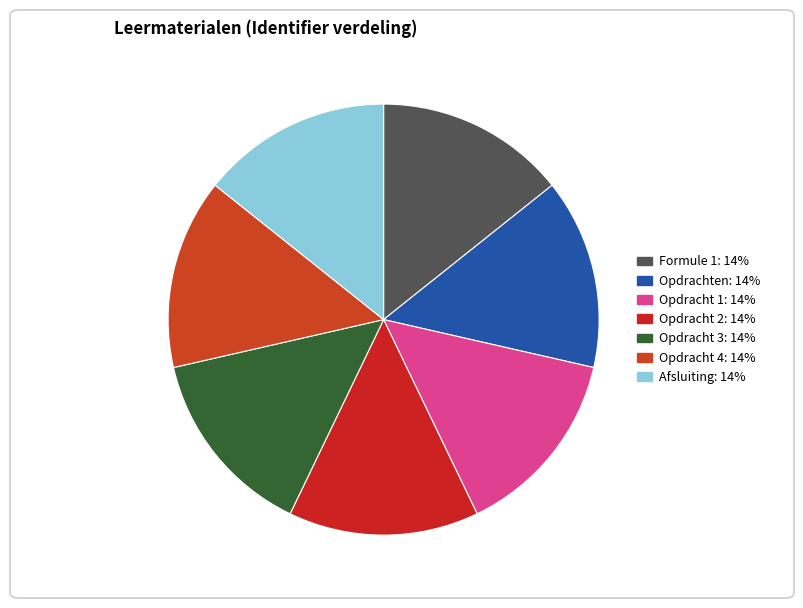

Does Opdracht 3 account for over 50% of the chart?

No